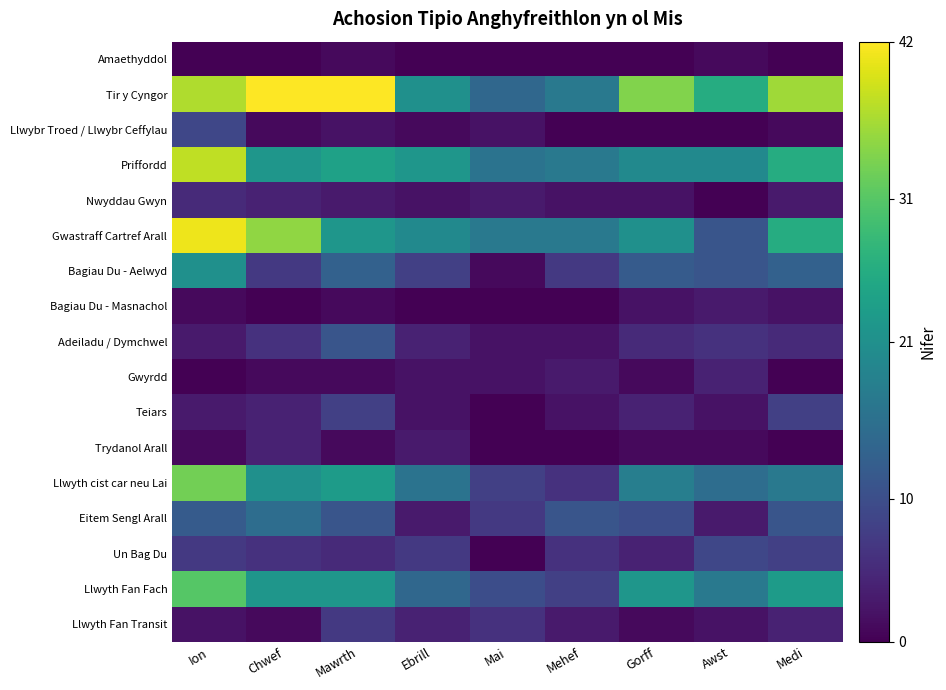

At which category is the sum across all series the highest?

Ion